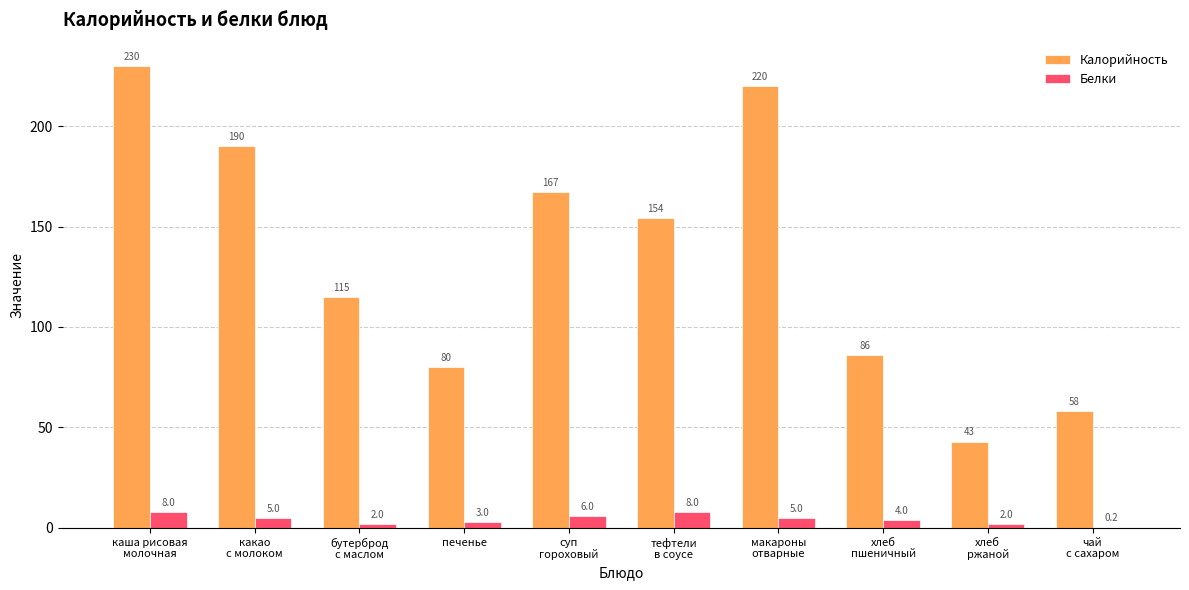

Between каша рисовая
молочная and печенье, which series saw the biggest shift?

Калорийность